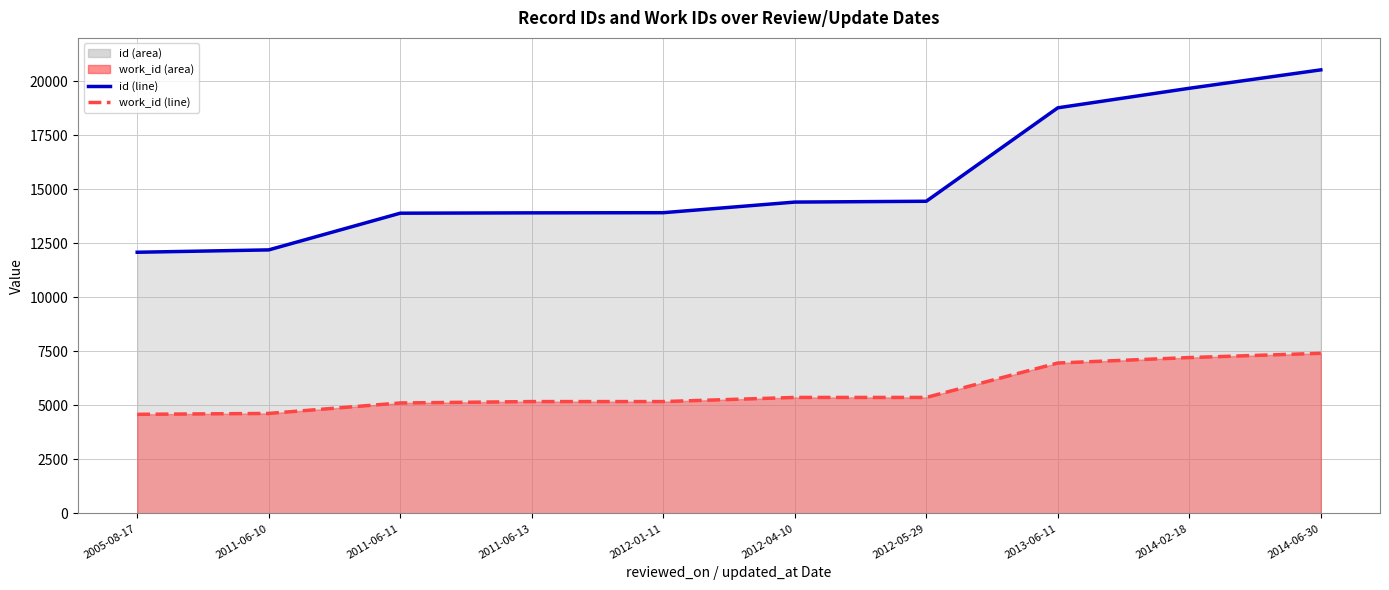

List the labels in order of work_id (line) value, largest first.

2014-06-30, 2014-02-18, 2013-06-11, 2012-04-10, 2012-05-29, 2011-06-13, 2012-01-11, 2011-06-11, 2011-06-10, 2005-08-17